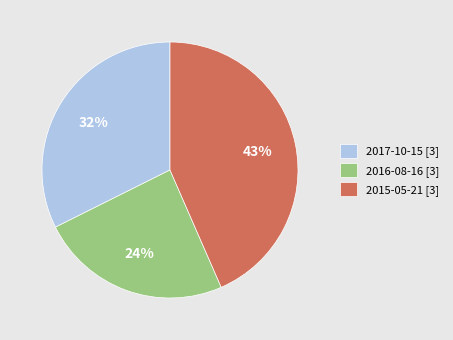

Rank the categories by value from lowest to highest.

2016-08-16 [3], 2017-10-15 [3], 2015-05-21 [3]